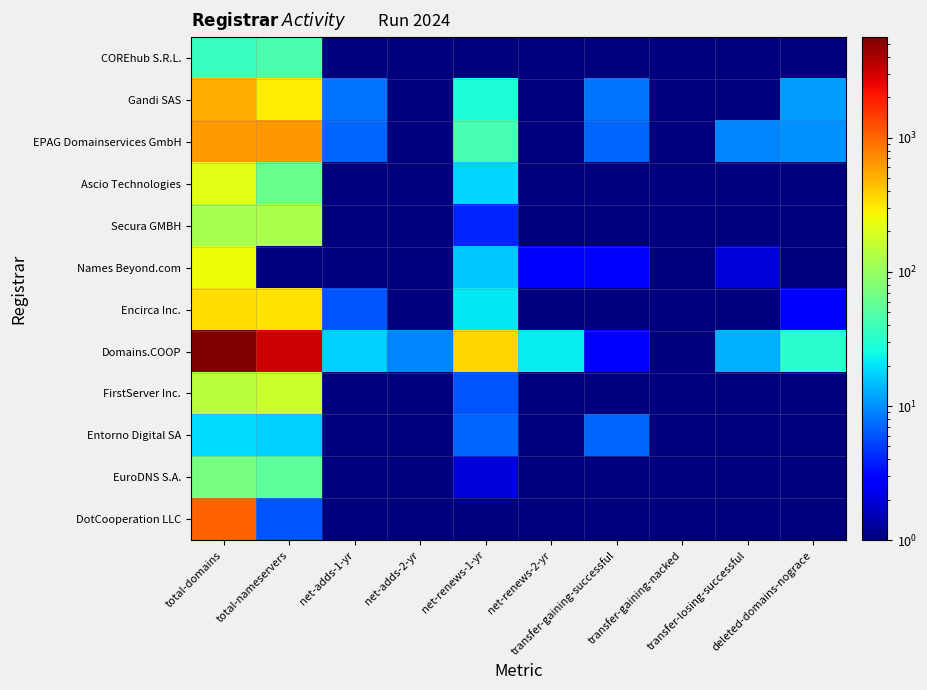

Reading left to right, list all the values displayed in this chart.

COREhub S.R.L.: total-domains=36	total-nameservers=45	net-adds-1-yr=1	net-adds-2-yr=1	net-renews-1-yr=1	net-renews-2-yr=1	transfer-gaining-successful=1	transfer-gaining-nacked=1	transfer-losing-successful=1	deleted-domains-nograce=1
Gandi SAS: total-domains=514	total-nameservers=296	net-adds-1-yr=8	net-adds-2-yr=1	net-renews-1-yr=29	net-renews-2-yr=1	transfer-gaining-successful=8	transfer-gaining-nacked=1	transfer-losing-successful=1	deleted-domains-nograce=11
EPAG Domainservices GmbH: total-domains=621	total-nameservers=633	net-adds-1-yr=7	net-adds-2-yr=1	net-renews-1-yr=43	net-renews-2-yr=1	transfer-gaining-successful=7	transfer-gaining-nacked=1	transfer-losing-successful=9	deleted-domains-nograce=10
Ascio Technologies: total-domains=216	total-nameservers=63	net-adds-1-yr=1	net-adds-2-yr=1	net-renews-1-yr=18	net-renews-2-yr=1	transfer-gaining-successful=1	transfer-gaining-nacked=1	transfer-losing-successful=1	deleted-domains-nograce=1
Secura GMBH: total-domains=117	total-nameservers=123	net-adds-1-yr=1	net-adds-2-yr=1	net-renews-1-yr=4	net-renews-2-yr=1	transfer-gaining-successful=1	transfer-gaining-nacked=1	transfer-losing-successful=1	deleted-domains-nograce=1
Names Beyond.com: total-domains=251	total-nameservers=1	net-adds-1-yr=1	net-adds-2-yr=1	net-renews-1-yr=16	net-renews-2-yr=3	transfer-gaining-successful=3	transfer-gaining-nacked=1	transfer-losing-successful=2	deleted-domains-nograce=1
Encirca Inc.: total-domains=334	total-nameservers=325	net-adds-1-yr=6	net-adds-2-yr=1	net-renews-1-yr=21	net-renews-2-yr=1	transfer-gaining-successful=1	transfer-gaining-nacked=1	transfer-losing-successful=1	deleted-domains-nograce=3
Domains.COOP: total-domains=5621	total-nameservers=3099	net-adds-1-yr=17	net-adds-2-yr=9	net-renews-1-yr=356	net-renews-2-yr=22	transfer-gaining-successful=3	transfer-gaining-nacked=1	transfer-losing-successful=13	deleted-domains-nograce=32
FirstServer Inc.: total-domains=144	total-nameservers=170	net-adds-1-yr=1	net-adds-2-yr=1	net-renews-1-yr=6	net-renews-2-yr=1	transfer-gaining-successful=1	transfer-gaining-nacked=1	transfer-losing-successful=1	deleted-domains-nograce=1
Entorno Digital SA: total-domains=19	total-nameservers=17	net-adds-1-yr=1	net-adds-2-yr=1	net-renews-1-yr=7	net-renews-2-yr=1	transfer-gaining-successful=7	transfer-gaining-nacked=1	transfer-losing-successful=1	deleted-domains-nograce=1
EuroDNS S.A.: total-domains=72	total-nameservers=55	net-adds-1-yr=1	net-adds-2-yr=1	net-renews-1-yr=2	net-renews-2-yr=1	transfer-gaining-successful=1	transfer-gaining-nacked=1	transfer-losing-successful=1	deleted-domains-nograce=1
DotCooperation LLC: total-domains=1070	total-nameservers=6	net-adds-1-yr=1	net-adds-2-yr=1	net-renews-1-yr=1	net-renews-2-yr=1	transfer-gaining-successful=1	transfer-gaining-nacked=1	transfer-losing-successful=1	deleted-domains-nograce=1